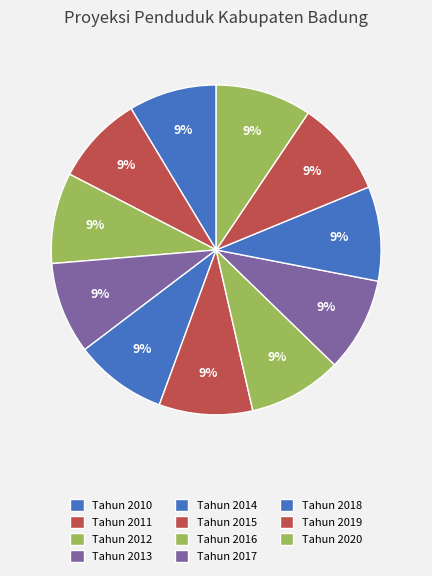

Count the number of slices in the pie.

11